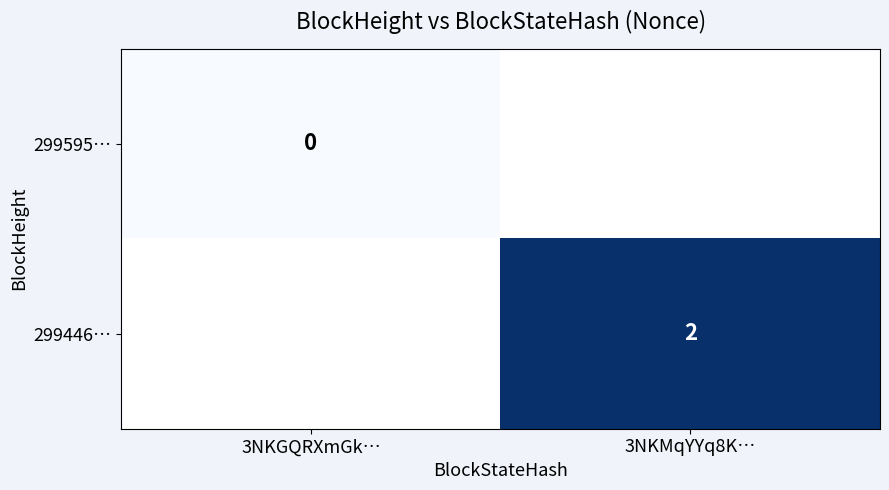

The value of 299446… at 3NKMqYYq8K… is 1. True or false?

False